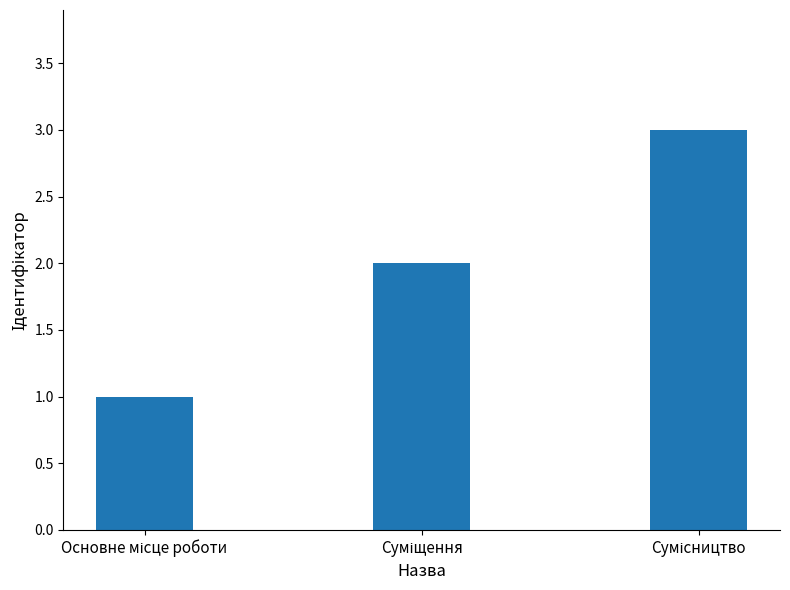

What is the maximum value shown in the chart?

3